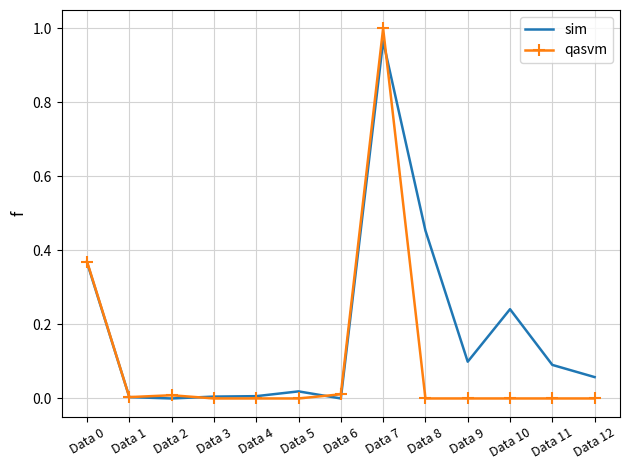

What are all the series names shown in the legend?

sim, qasvm